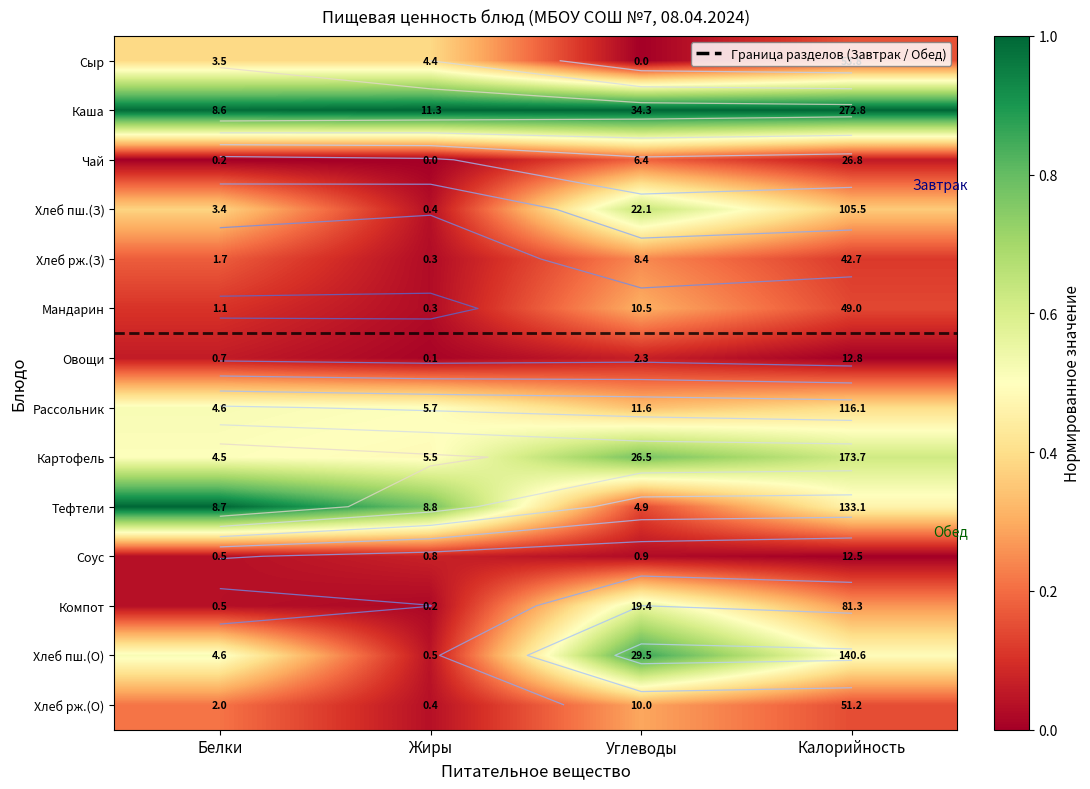

What is the difference between the maximum and minimum values in the Хлеб рж.(О) series?

0.3